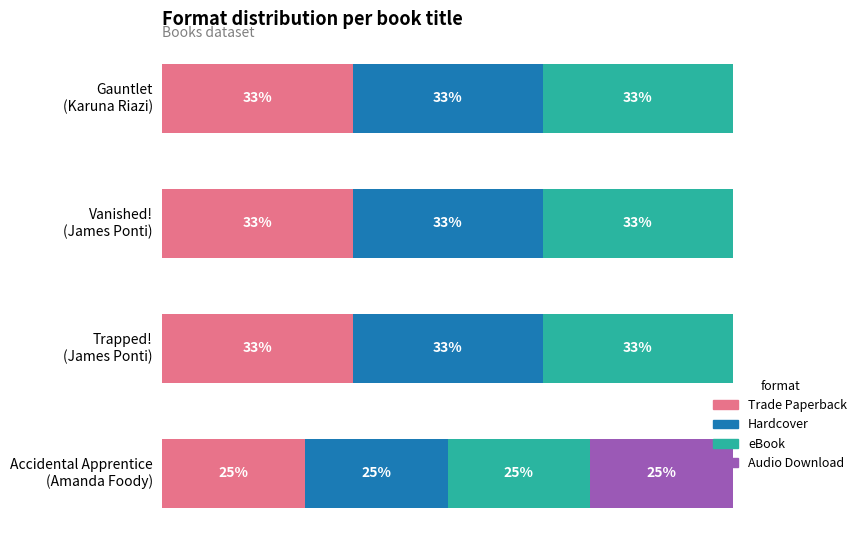

What are all the series names shown in the legend?

Trade Paperback, Hardcover, eBook, Audio Download